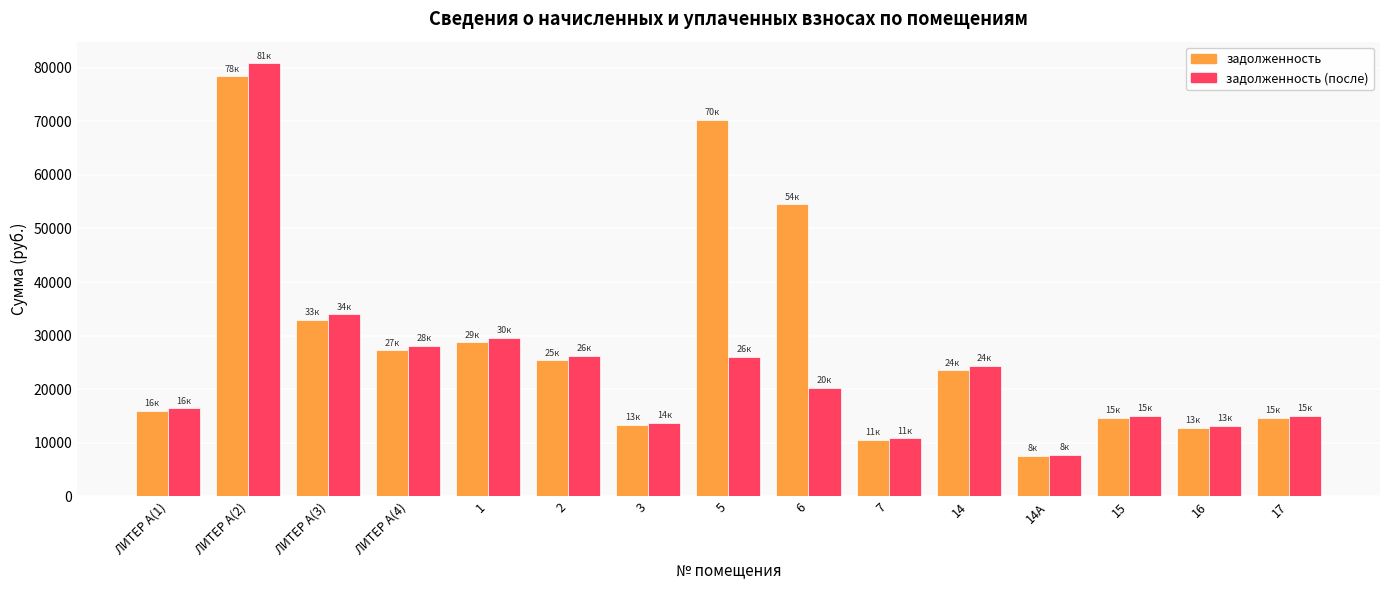

What is the sum of the задолженность values at 6 and 2?

79885.9